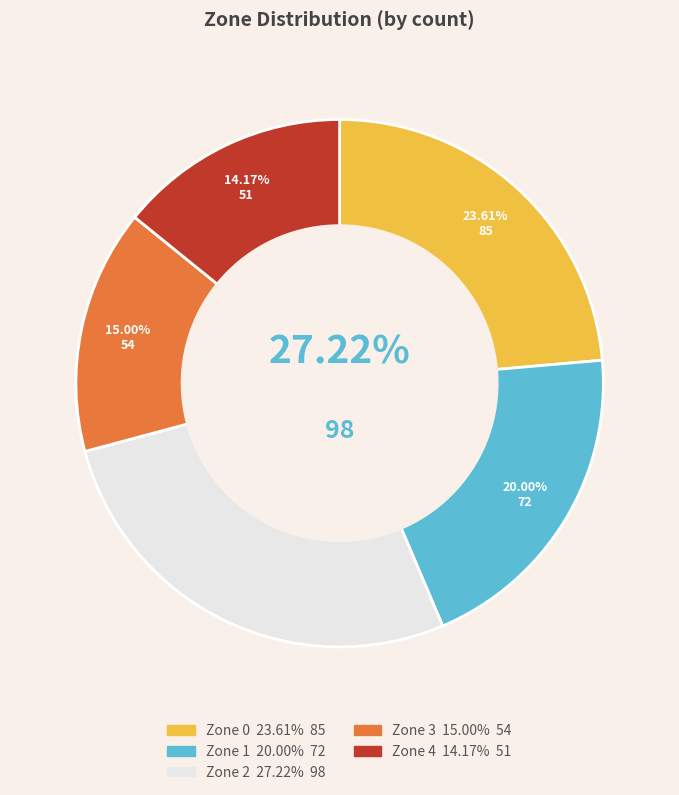

True or false: Zone 3 accounts for 8% of the total.

False